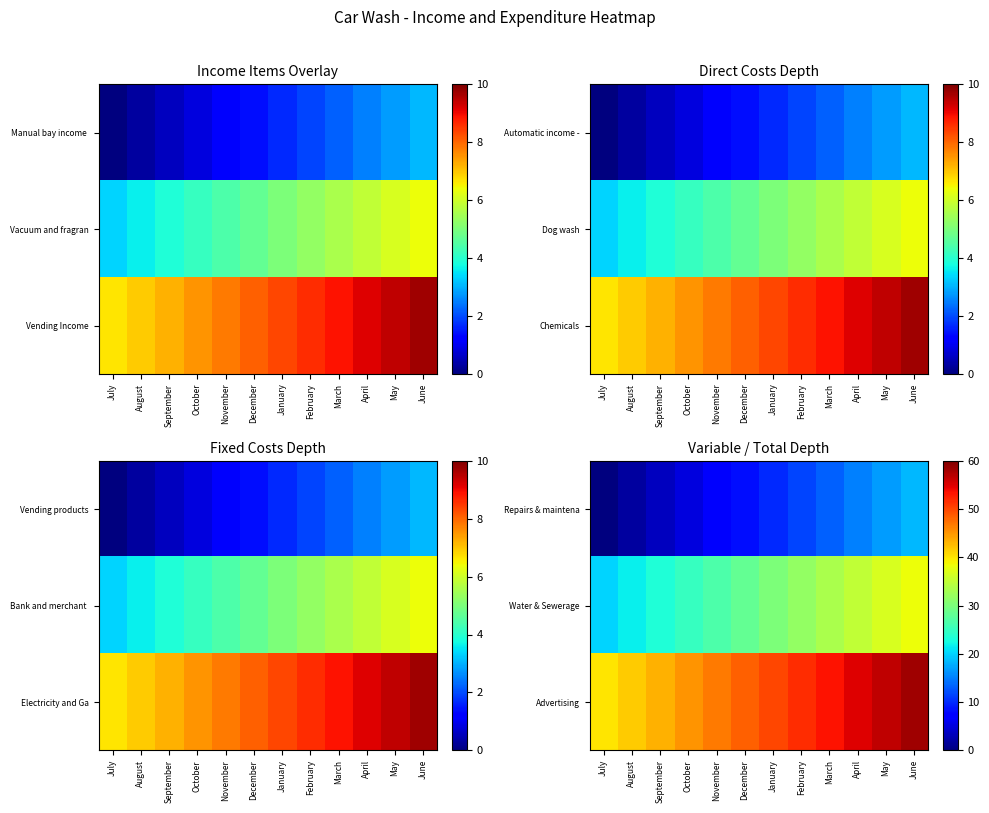

Reading left to right, what are all the values shown in this chart?

Repairs & maintena: July=0.0	August=1.7	September=3.3	October=5.0	November=6.7	December=8.3	January=10.0	February=11.7	March=13.3	April=15.0	May=16.7	June=18.3
Water & Sewerage: July=20.0	August=21.7	September=23.3	October=25.0	November=26.7	December=28.3	January=30.0	February=31.7	March=33.3	April=35.0	May=36.7	June=38.3
Advertising: July=40.0	August=41.7	September=43.3	October=45.0	November=46.7	December=48.3	January=50.0	February=51.7	March=53.3	April=55.0	May=56.7	June=58.3